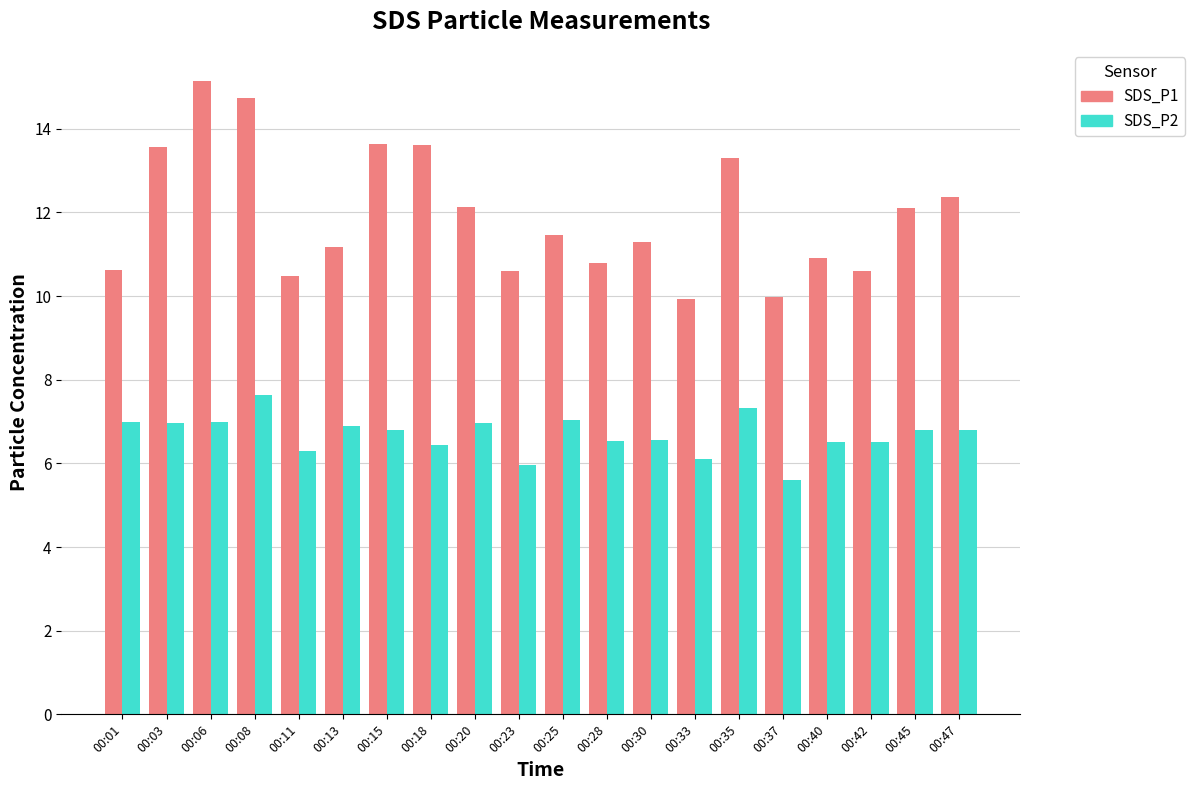

Which series has the widest spread of values?

SDS_P1